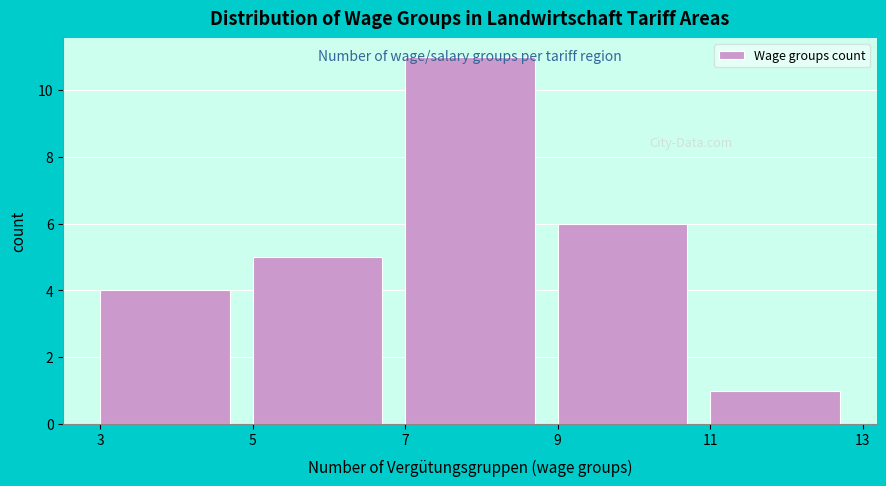

Reading left to right, transcribe this chart: for each bar, give the range it covers on the x-axis and its height. The values are not printed on the chart, so give them approximately, as read against the axis.

3 to 5: 4
5 to 7: 5
7 to 9: 11
9 to 11: 6
11 to 13: 1